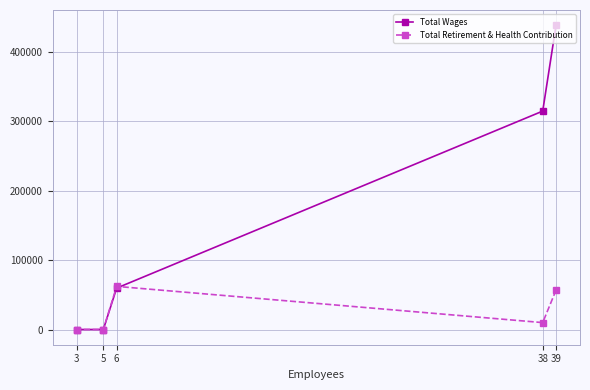

How many data points in Total Retirement & Health Contribution are above 9946?

2